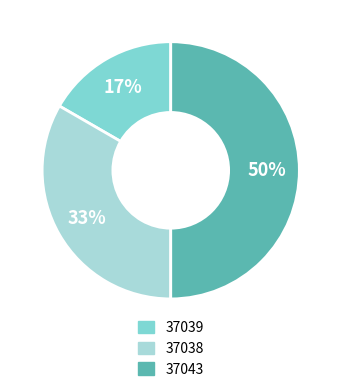

The 37038 slice represents 33% of the pie. True or false?

True